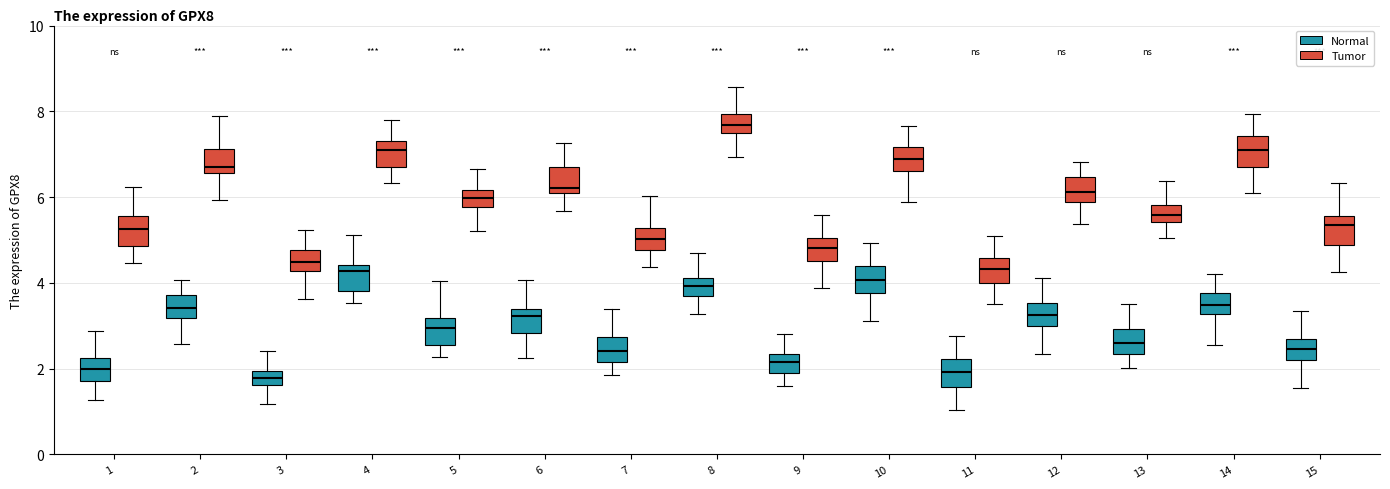

Where is the lower edge of the box for 4 (Tumor) on the y-axis? The values are not printed on the chart, so give them approximately, as read against the axis.

6.8